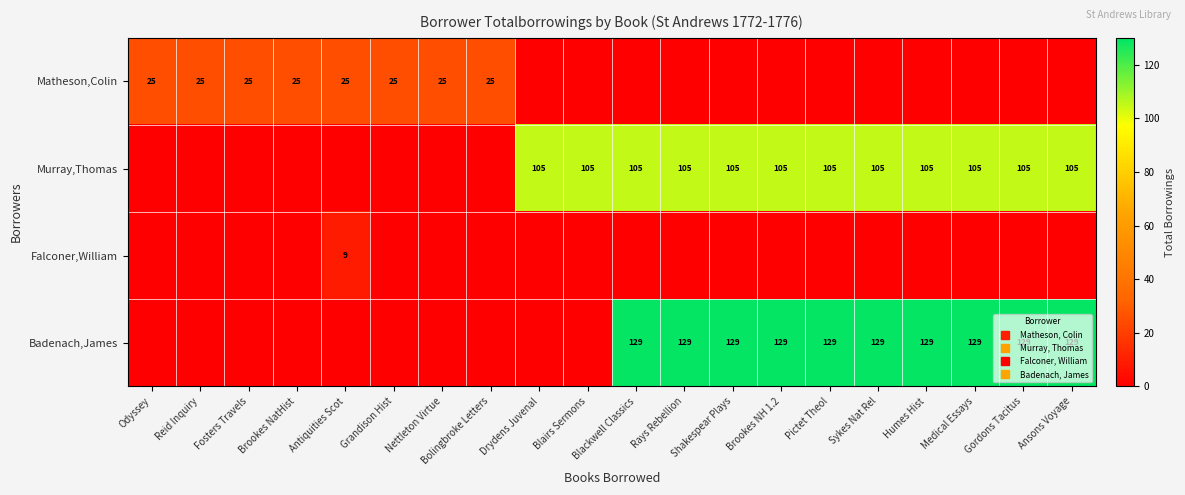

List the labels in order of Murray,Thomas value, smallest first.

Odyssey, Reid Inquiry, Fosters Travels, Brookes NatHist, Antiquities Scot, Grandison Hist, Nettleton Virtue, Bolingbroke Letters, Drydens Juvenal, Blairs Sermons, Blackwell Classics, Rays Rebellion, Shakespear Plays, Brookes NH 1.2, Pictet Theol, Sykes Nat Rel, Humes Hist, Medical Essays, Gordons Tacitus, Ansons Voyage